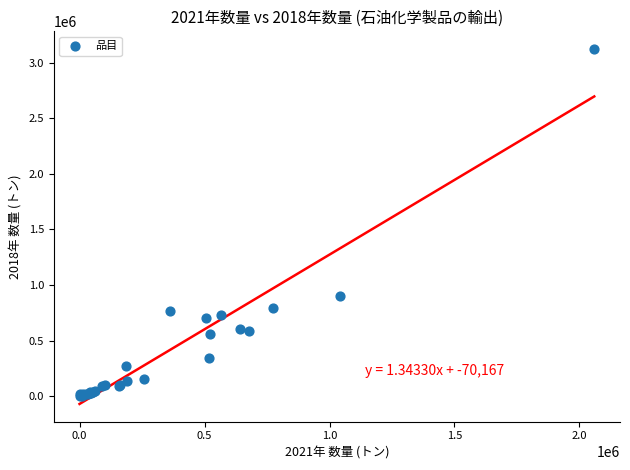

What Y value in the scatter plot is closest to 1560874?

903933.0